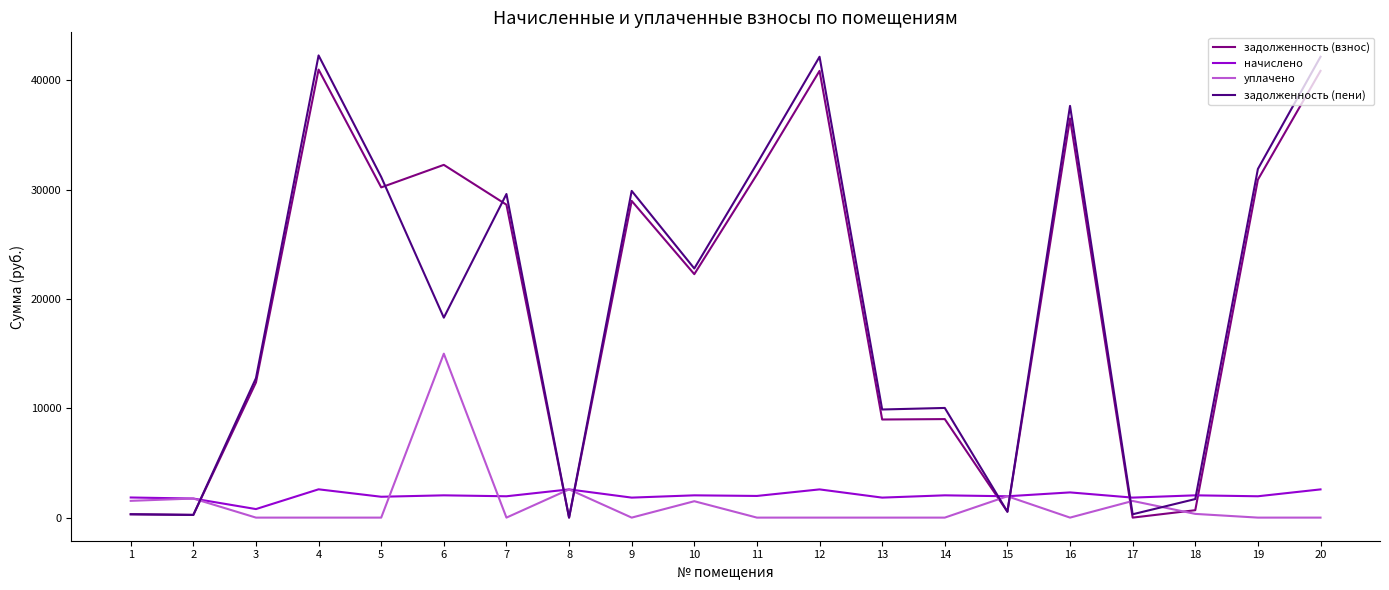

What is the greatest value displayed?

42286.1